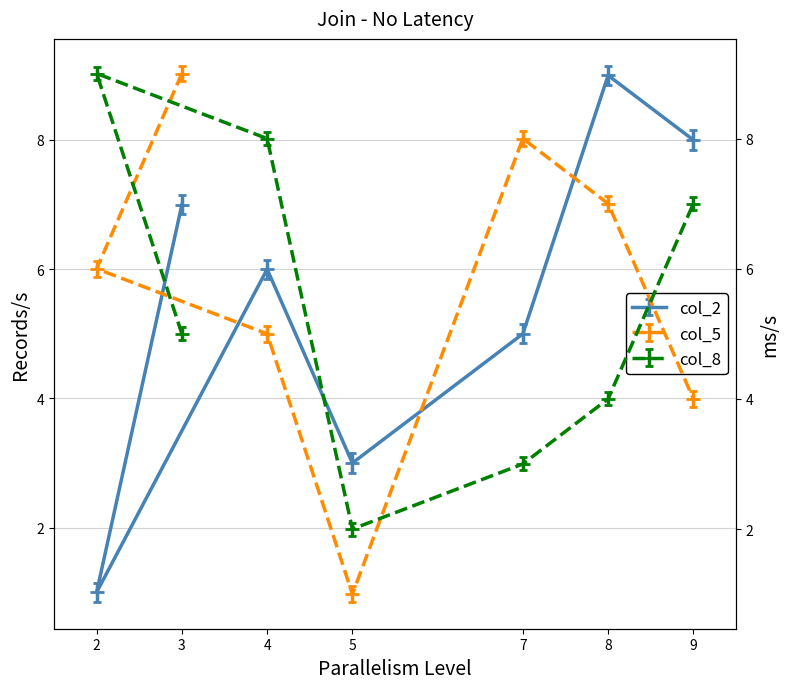

Between 7 and 9, which series saw the biggest shift?

col_5